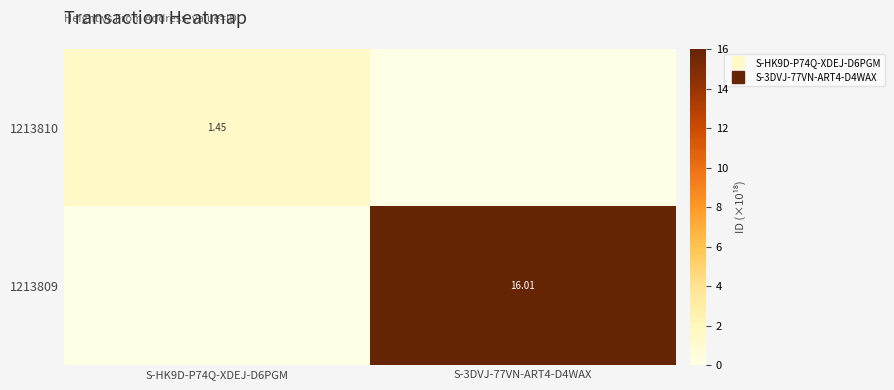

Is the value of 1213810 at S-3DVJ-77VN-ART4-D4WAX greater than the value of 1213809 at S-HK9D-P74Q-XDEJ-D6PGM?

No